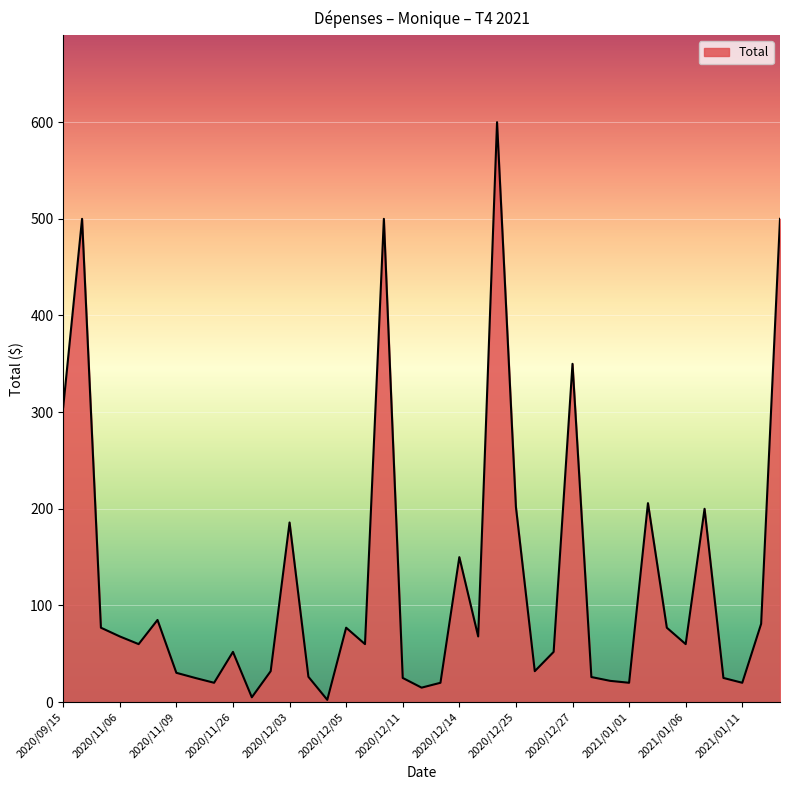

True or false: there are more than 0 points higher than both neighbors.

True